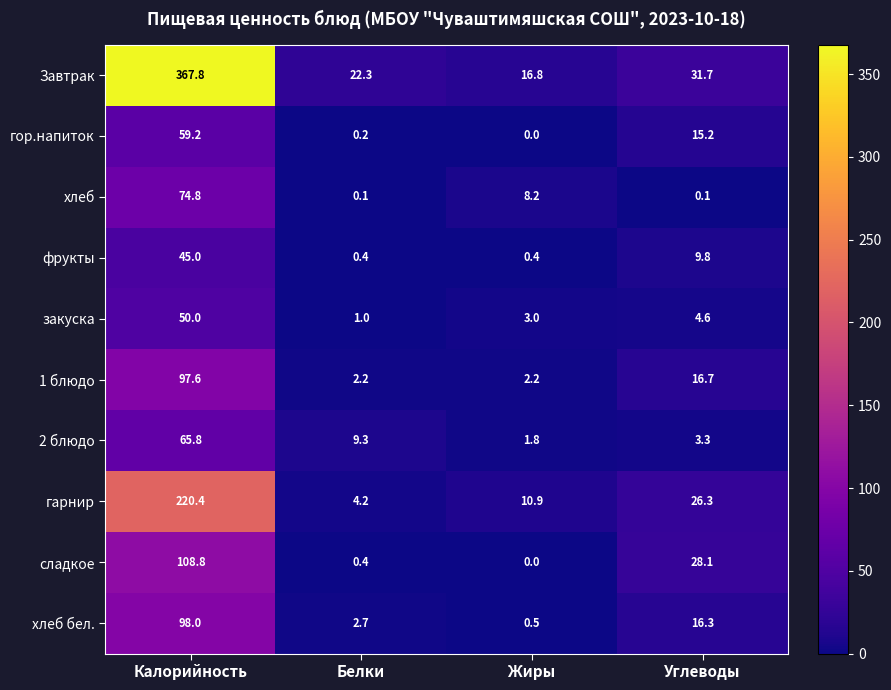

Rank the series by their maximum value, from highest to lowest.

Завтрак, гарнир, сладкое, хлеб бел., 1 блюдо, хлеб, 2 блюдо, гор.напиток, закуска, фрукты